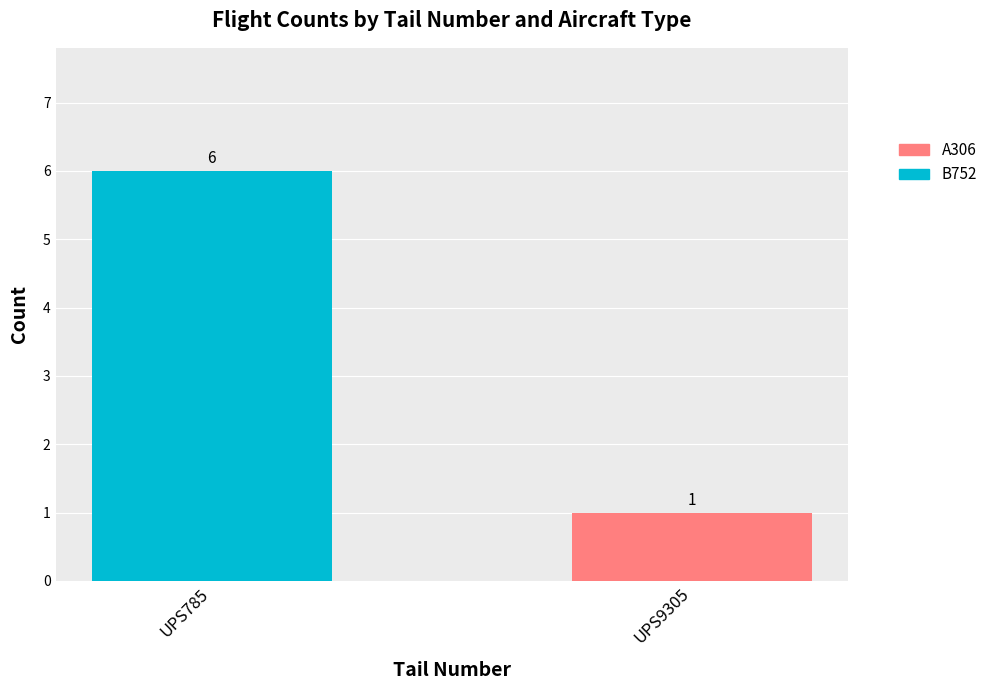

What is the highest value of the B752 series?

6